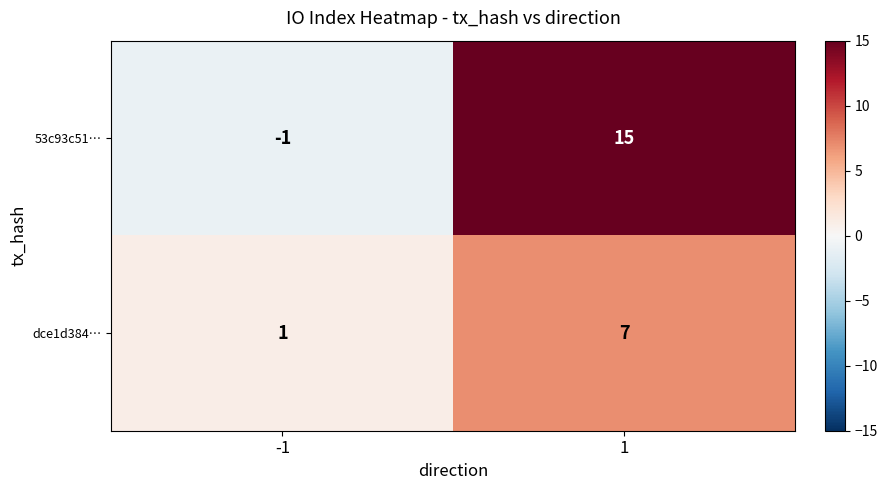

The 53c93c51… series shows 15 at 1. True or false?

True